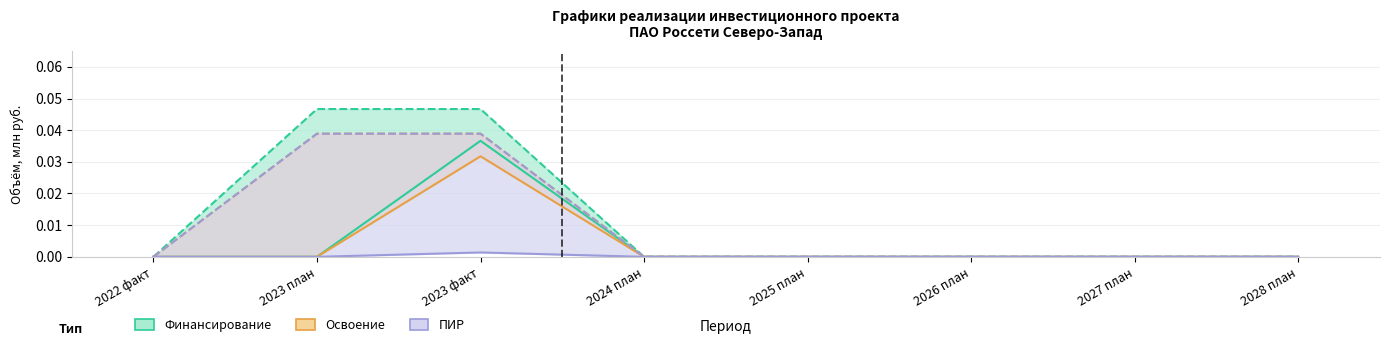

How many interior local peaks does the Освоение факт series have?

1